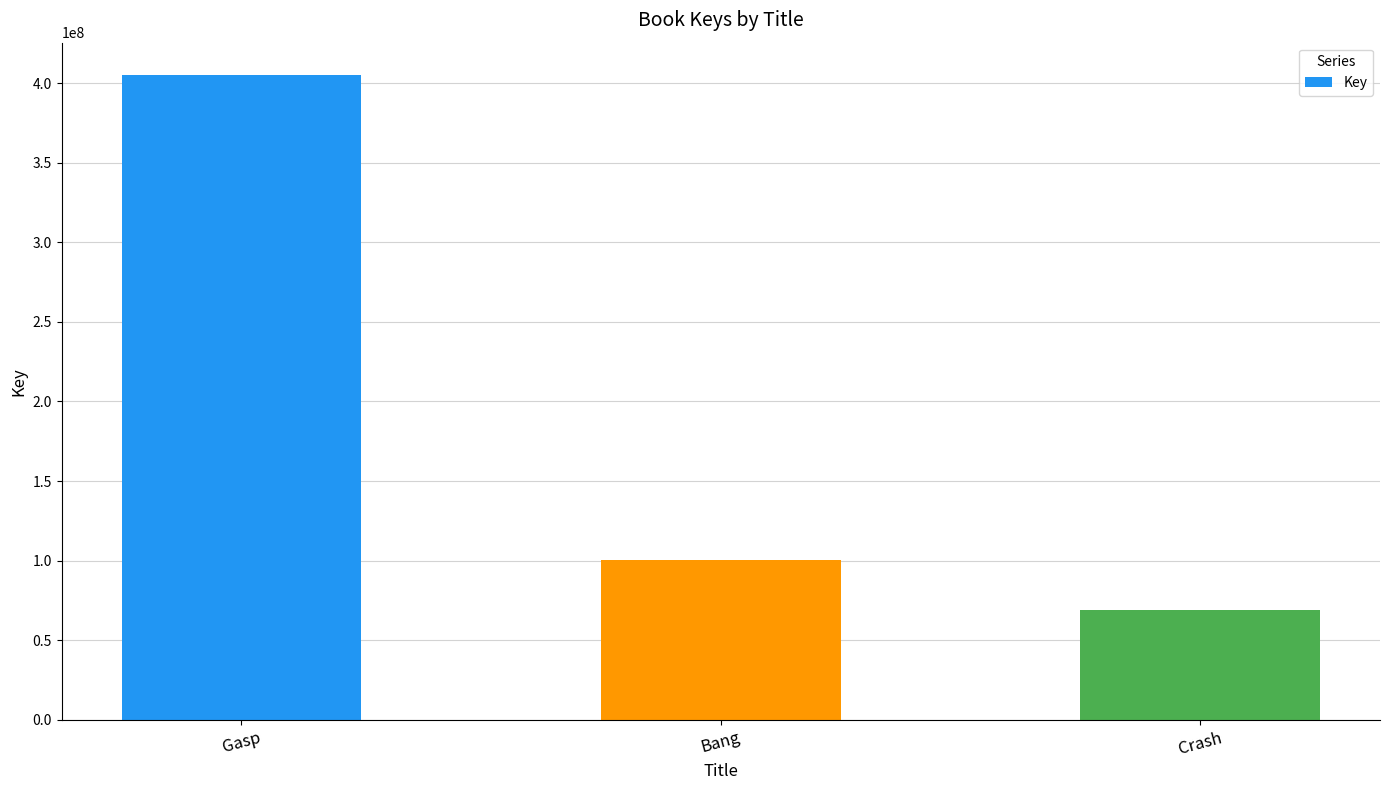

The value at Gasp is 405115415. True or false?

True